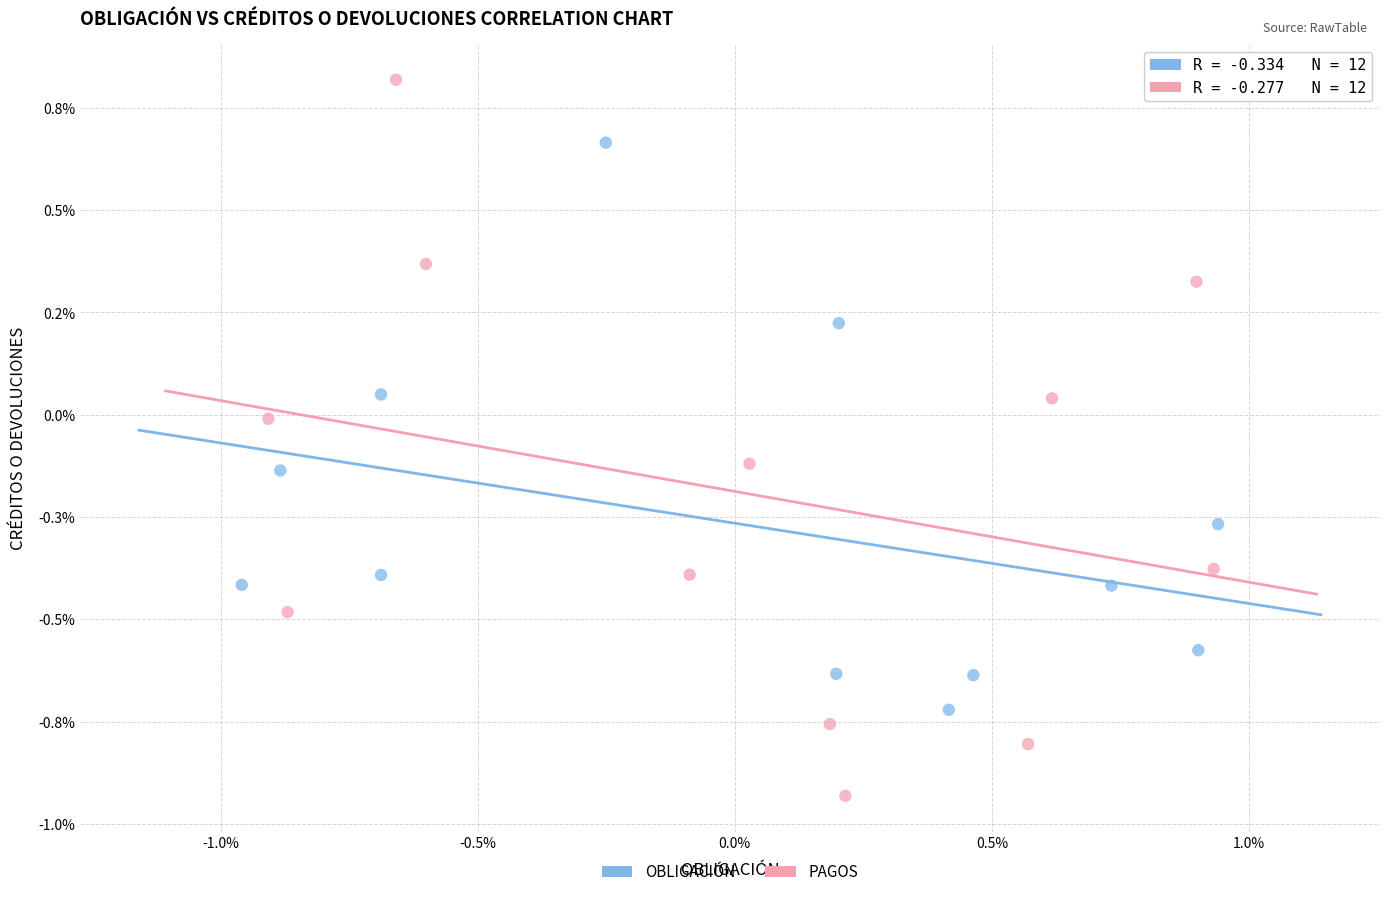

What are all the series names shown in the legend?

OBLIGACIÓN, PAGOS